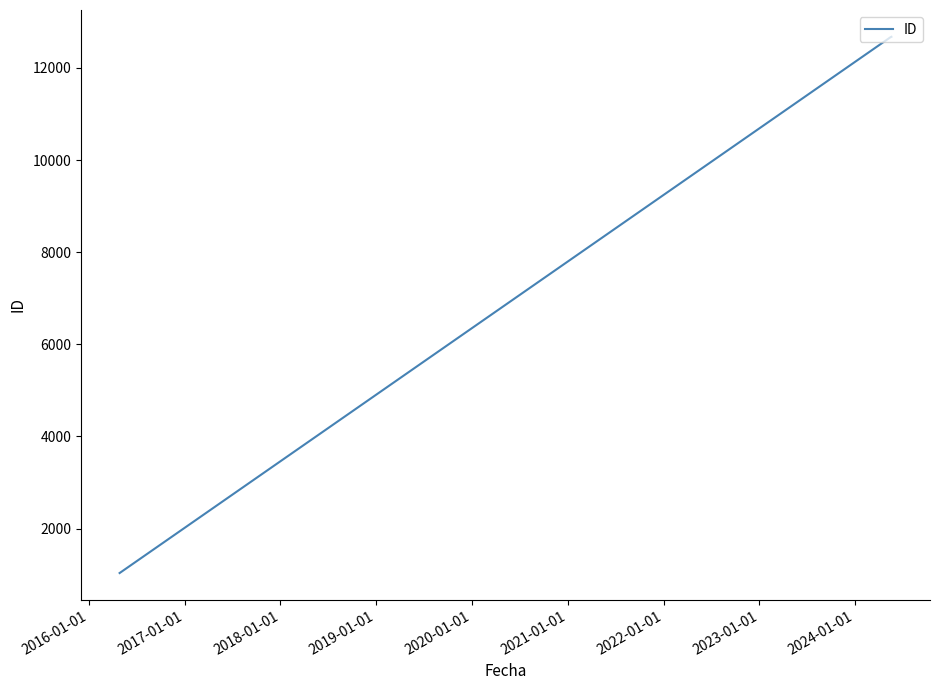

How many values are below 12670?

1